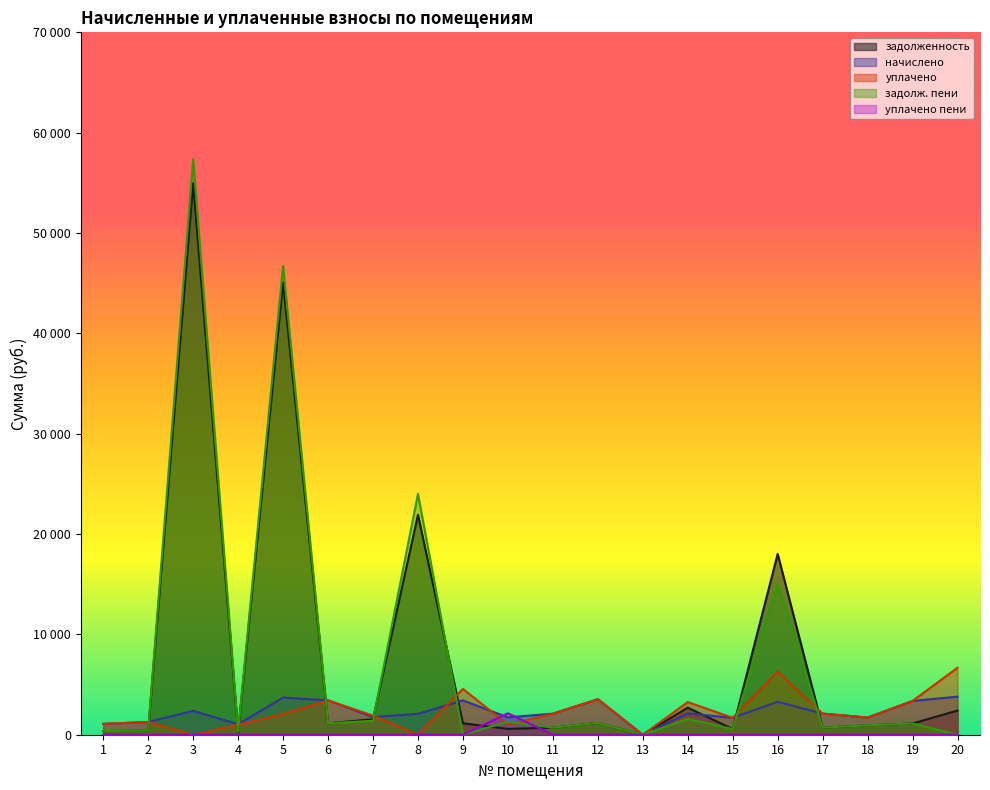

What is the difference between the highest and lowest values at 16?

18020.5